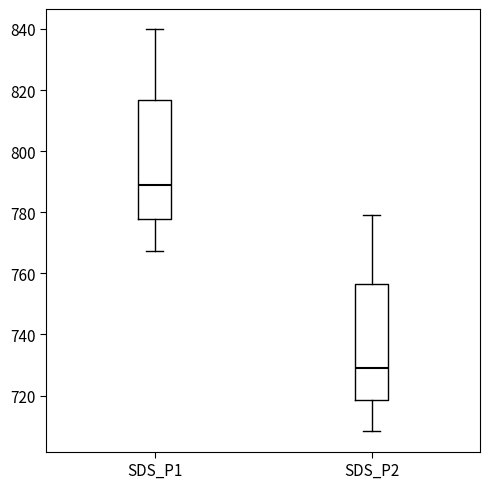

Reading left to right, transcribe this box plot: for each box, give where its median line is, the range the box spans, and where its two whiskers end, as read against the y-axis. The values are not printed on the chart, so give them approximately, as read against the axis.

SDS_P1: median 788, box 778 to 816, whiskers 768 to 840
SDS_P2: median 730, box 718 to 756, whiskers 708 to 778